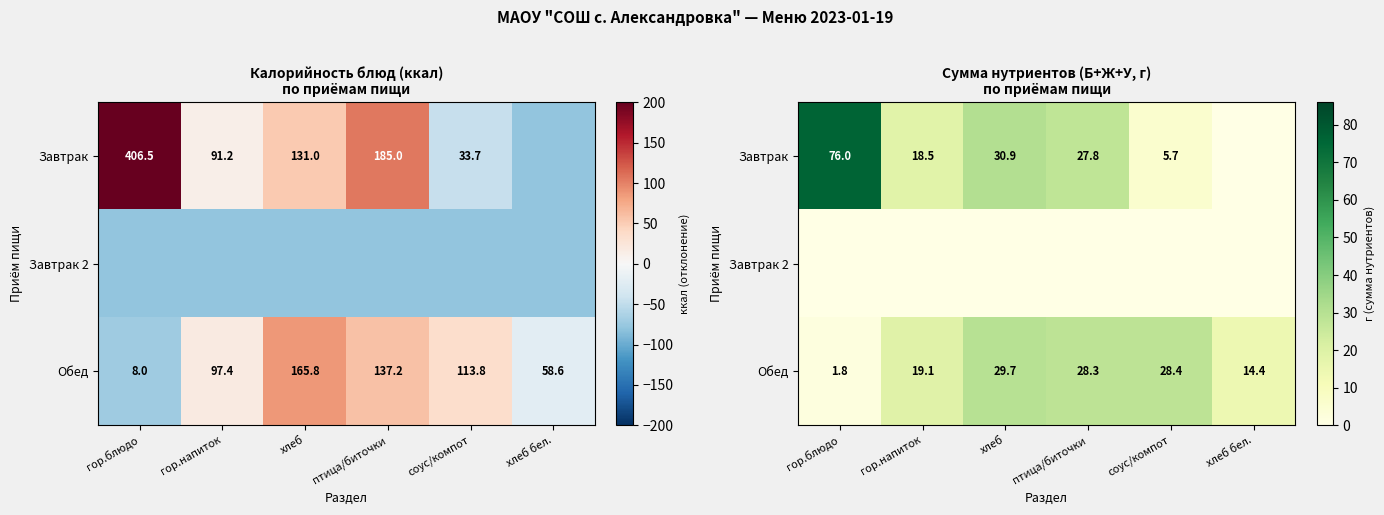

Read the Завтрак value at соус/компот.

5.7